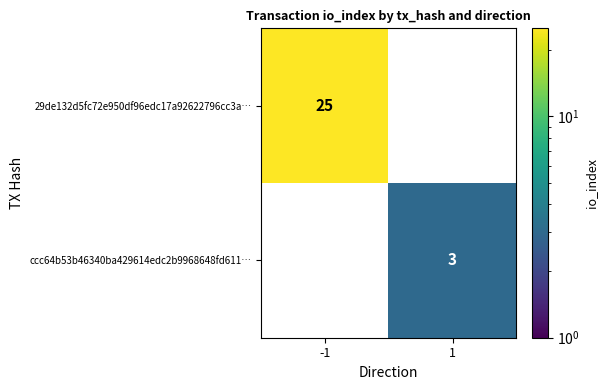

At how many categories does at least one series exceed 22?

1